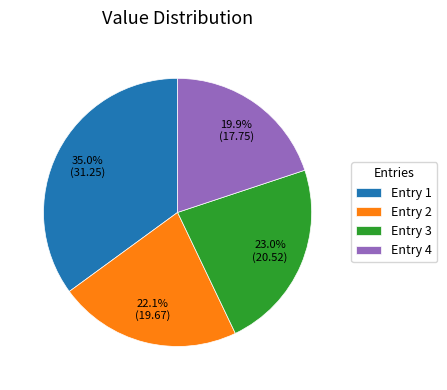

Is there a majority slice in this chart?

No